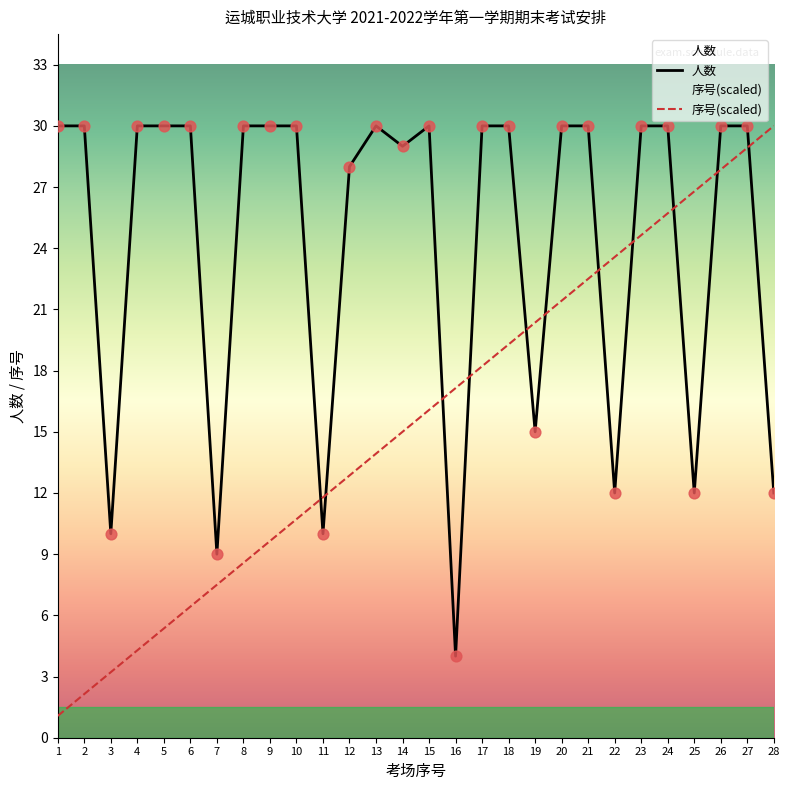

What is the total value across all series at 25?

38.8